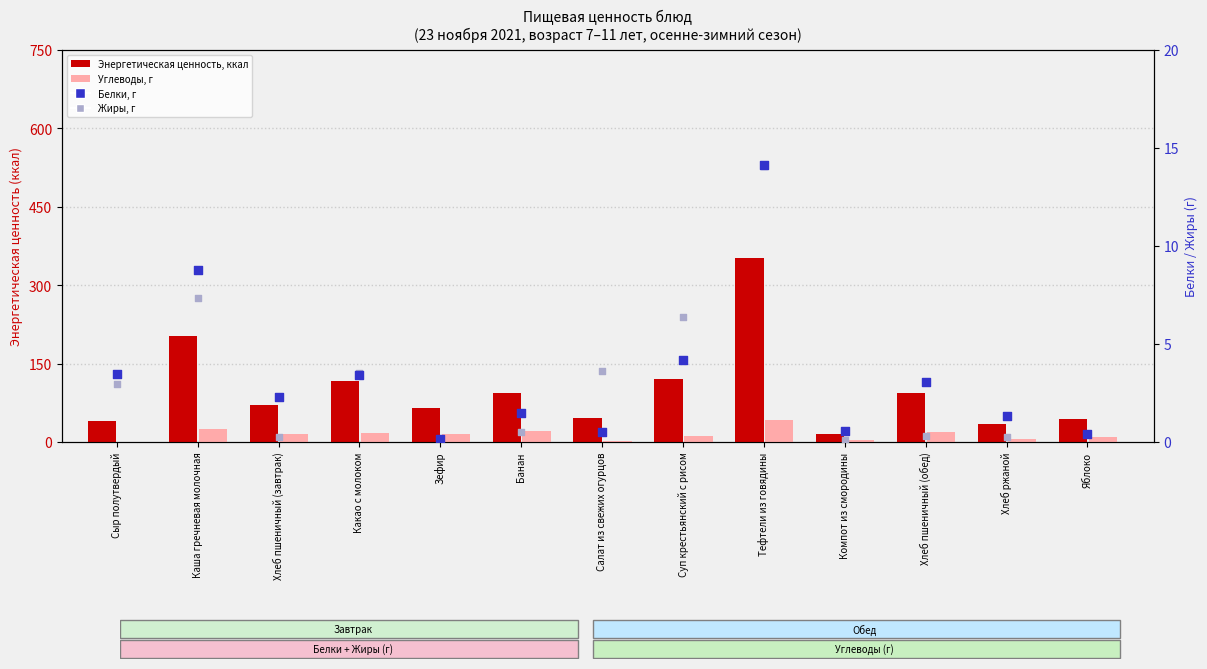

Which series has the largest total across all categories?

Энергетическая ценность, ккал